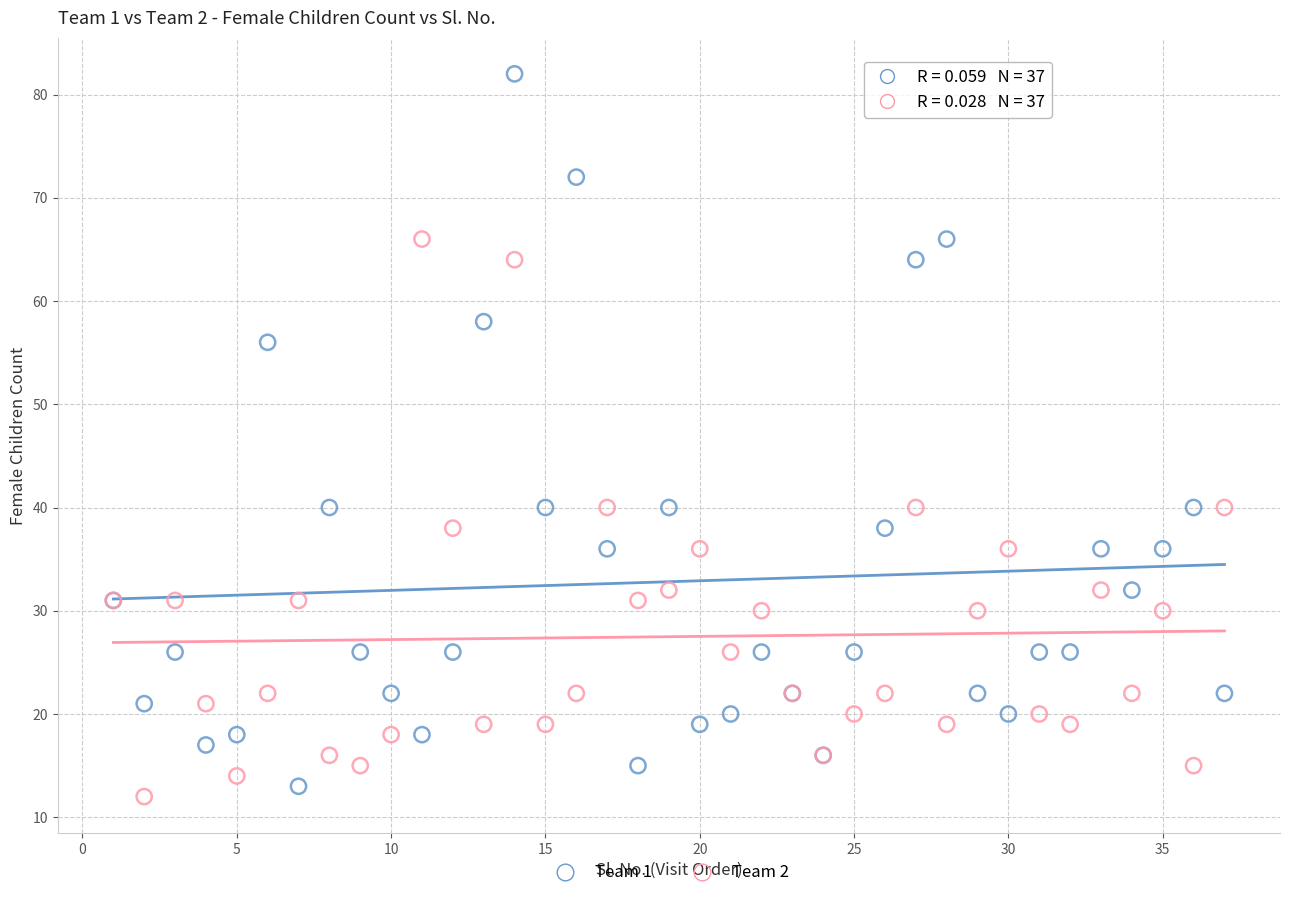

What are all the series names shown in the legend?

Team 1, Team 2